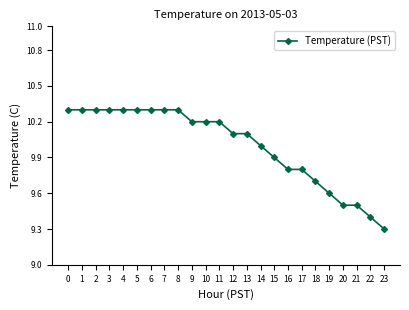

The chart shows a value of 14.1 at 17. True or false?

False